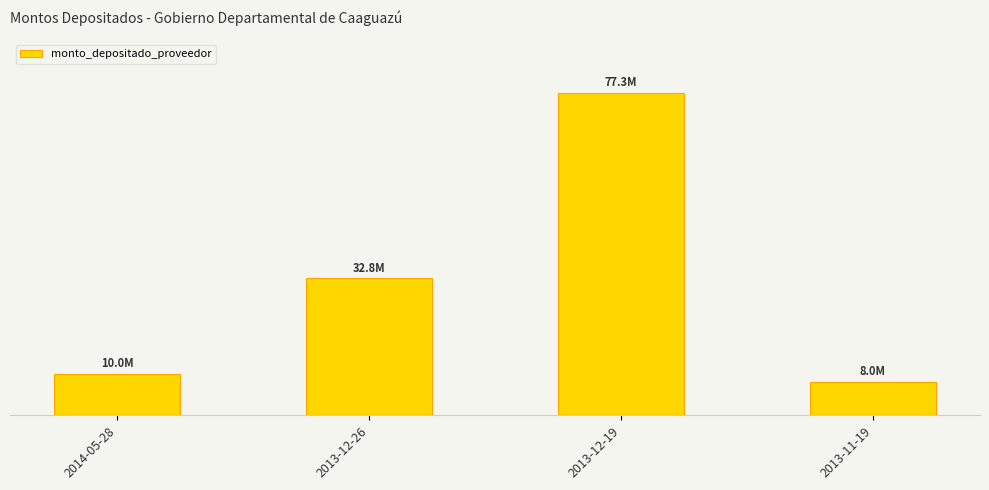

How many series are shown in this chart?

1